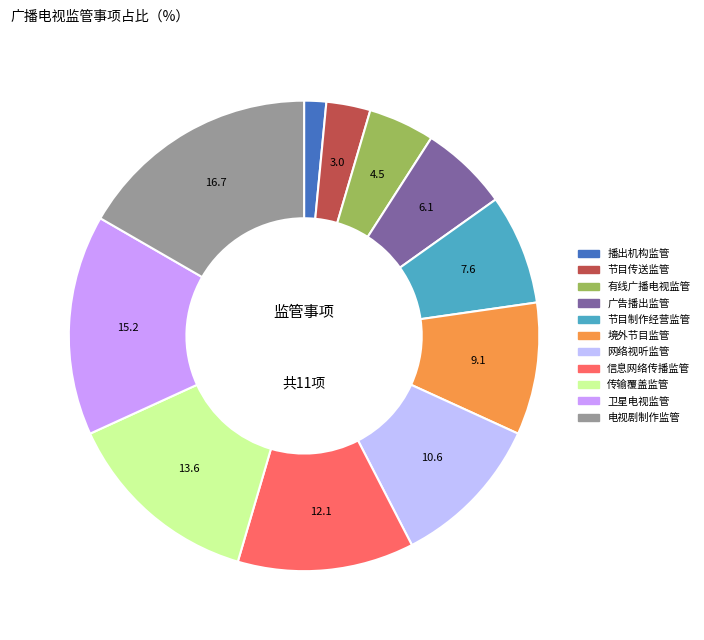

Which has a higher value, 网络视听监管 or 播出机构监管?

网络视听监管